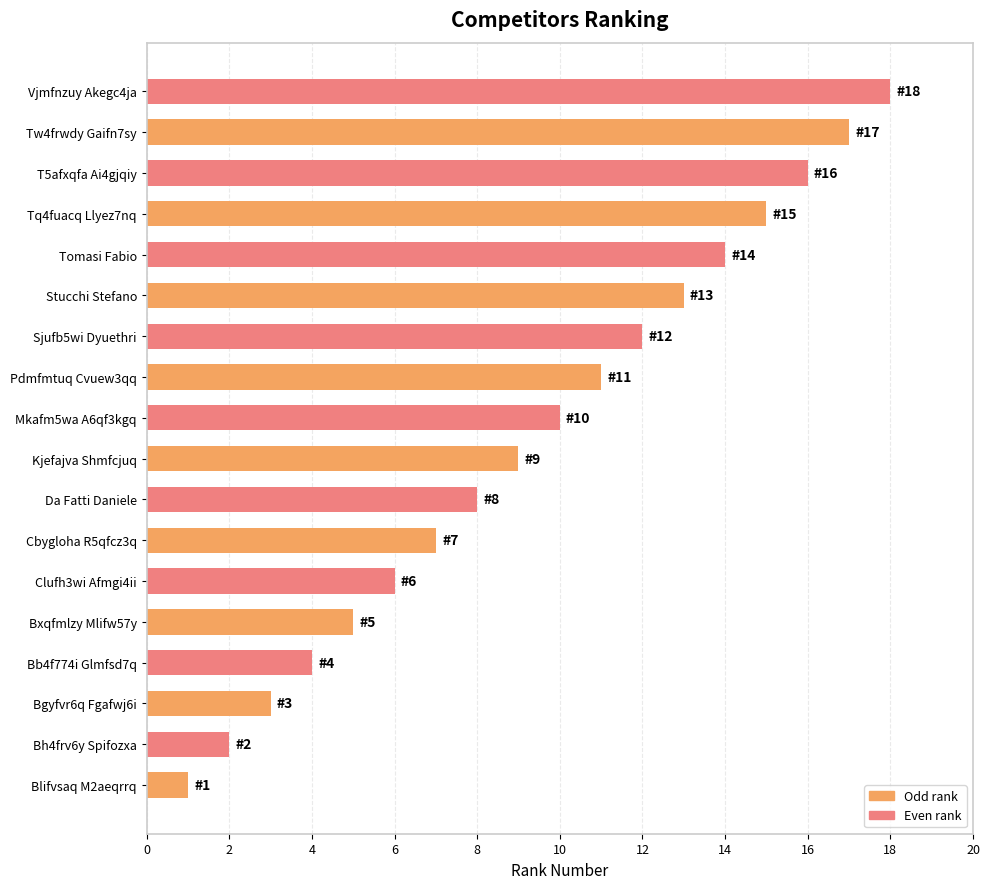

Which label corresponds to the largest value in the chart?

Vjmfnzuy Akegc4ja